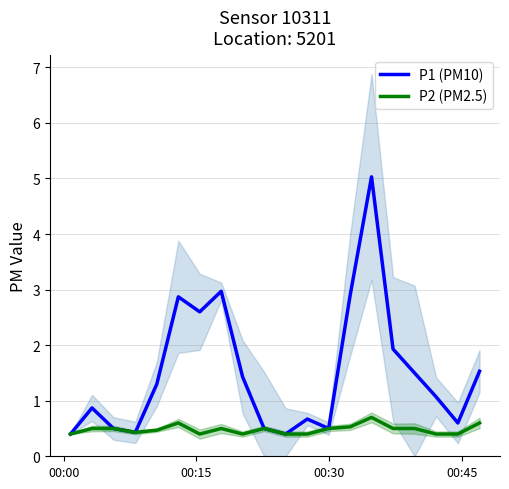

What is the highest value of the P2 (PM2.5) series?

0.7